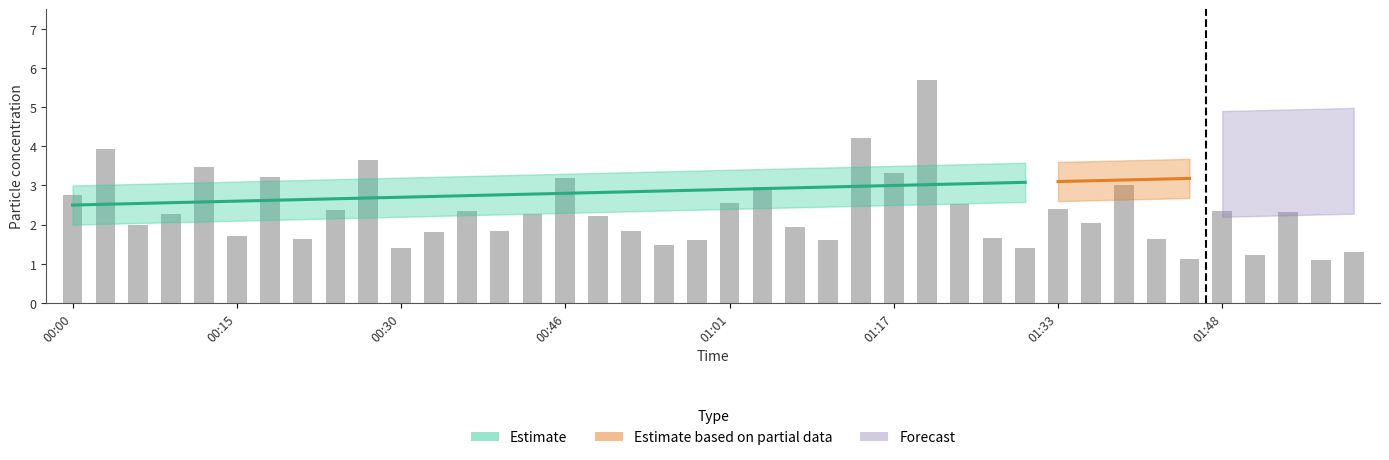

At which category does the chart reach its peak across all series?

01:20